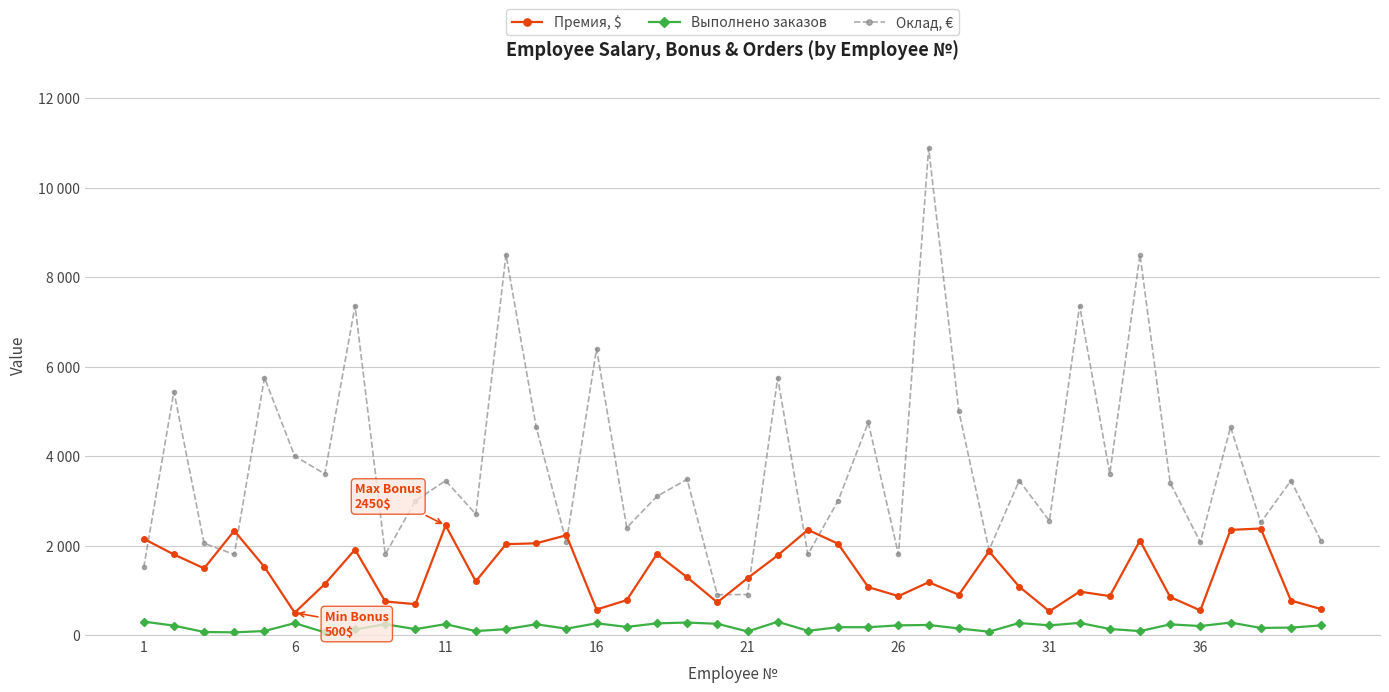

Where does the Выполнено заказов series first go above 201?

1